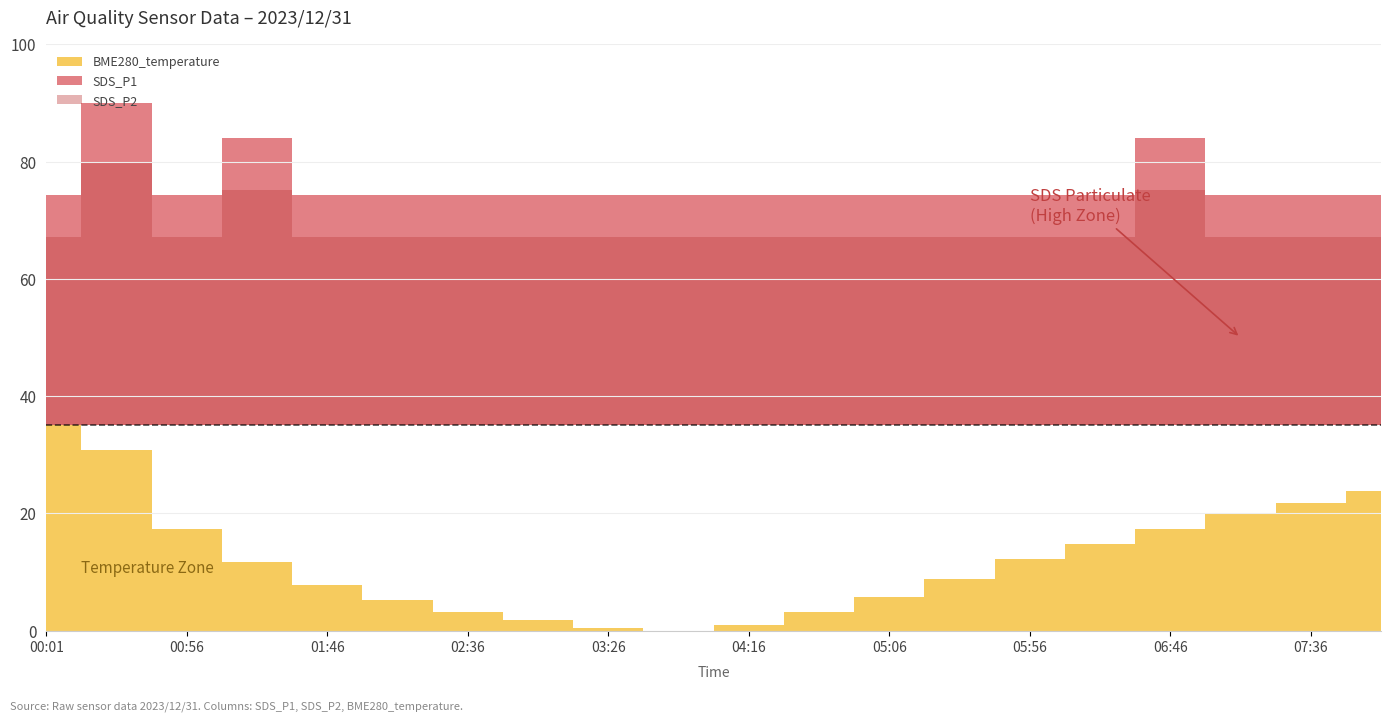

True or false: SDS_P1 has more than 0 interior local peaks.

True